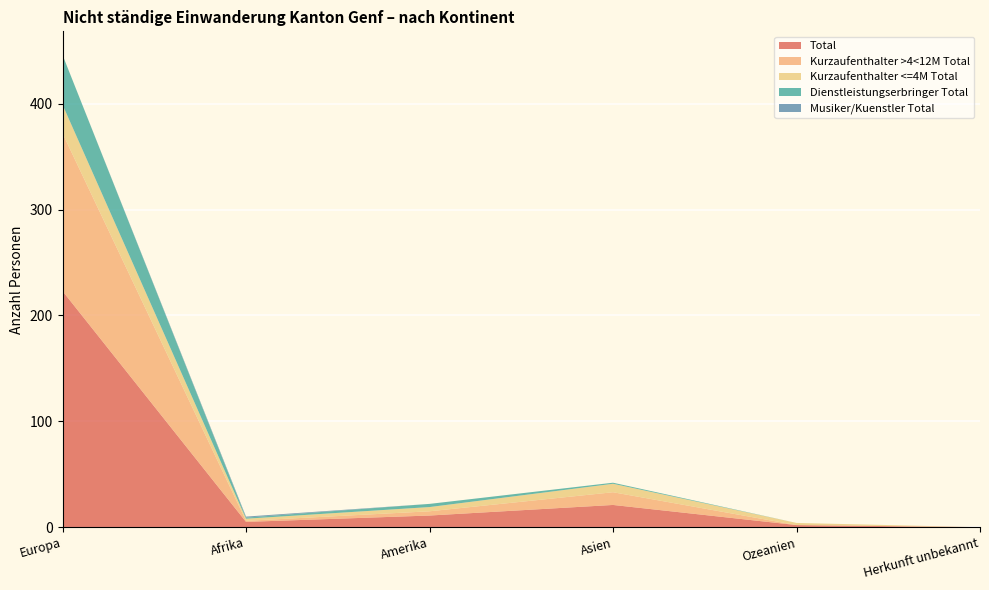

Reading left to right, transcribe all the data shown in this chart.

Total: 223	5	11	21	2	0
Kurzaufenthalter >4<12M Total: 149	1	4	12	0	0
Kurzaufenthalter <=4M Total: 27	2	4	8	2	0
Dienstleistungserbringer Total: 47	1	3	1	0	0
Musiker/Kuenstler Total: 0	1	0	0	0	0